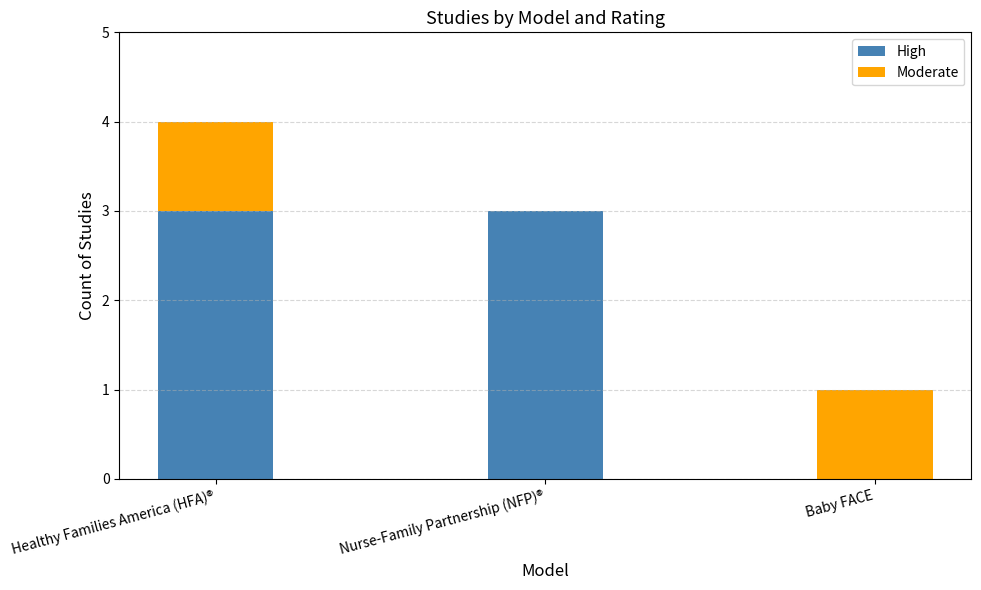

What is the highest value of the High series?

3